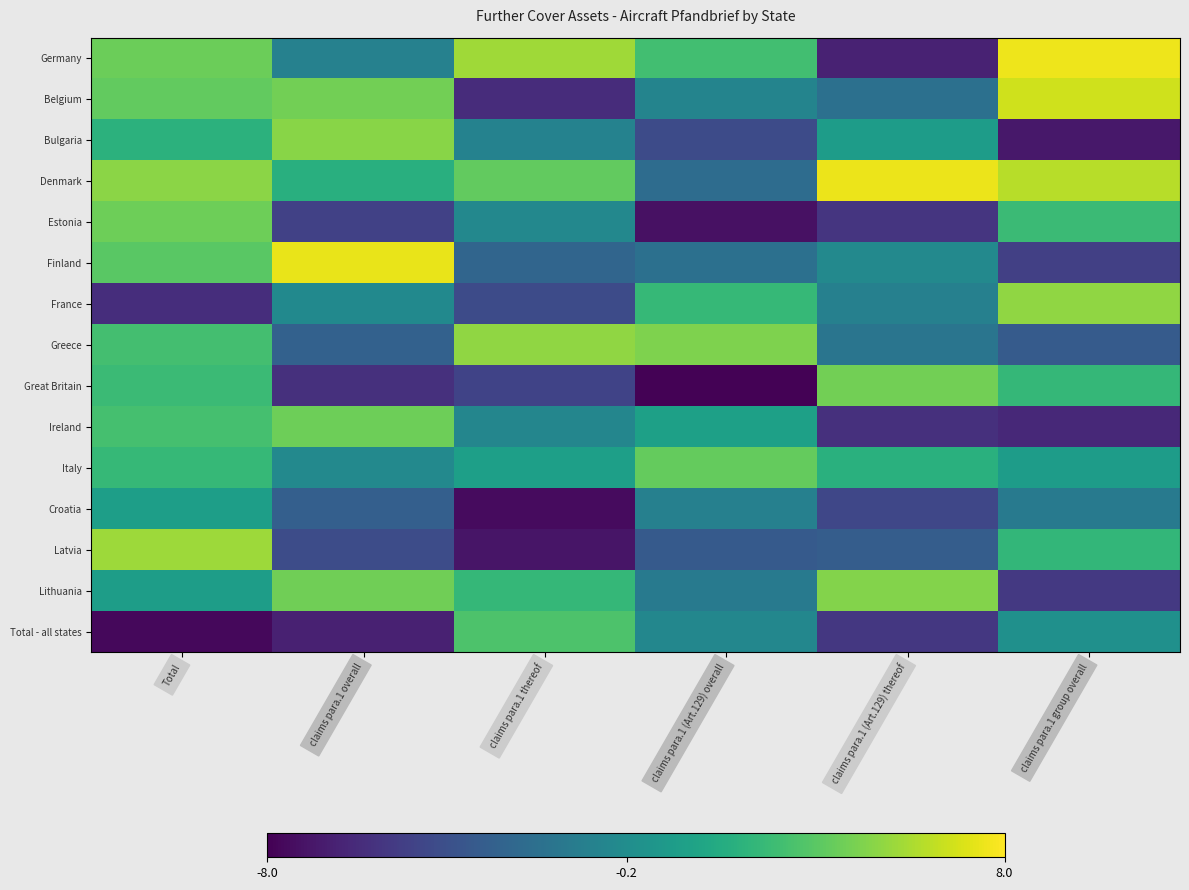

Between claims para.1 overall and claims para.1 (Art.129) thereof, which is larger?

claims para.1 overall